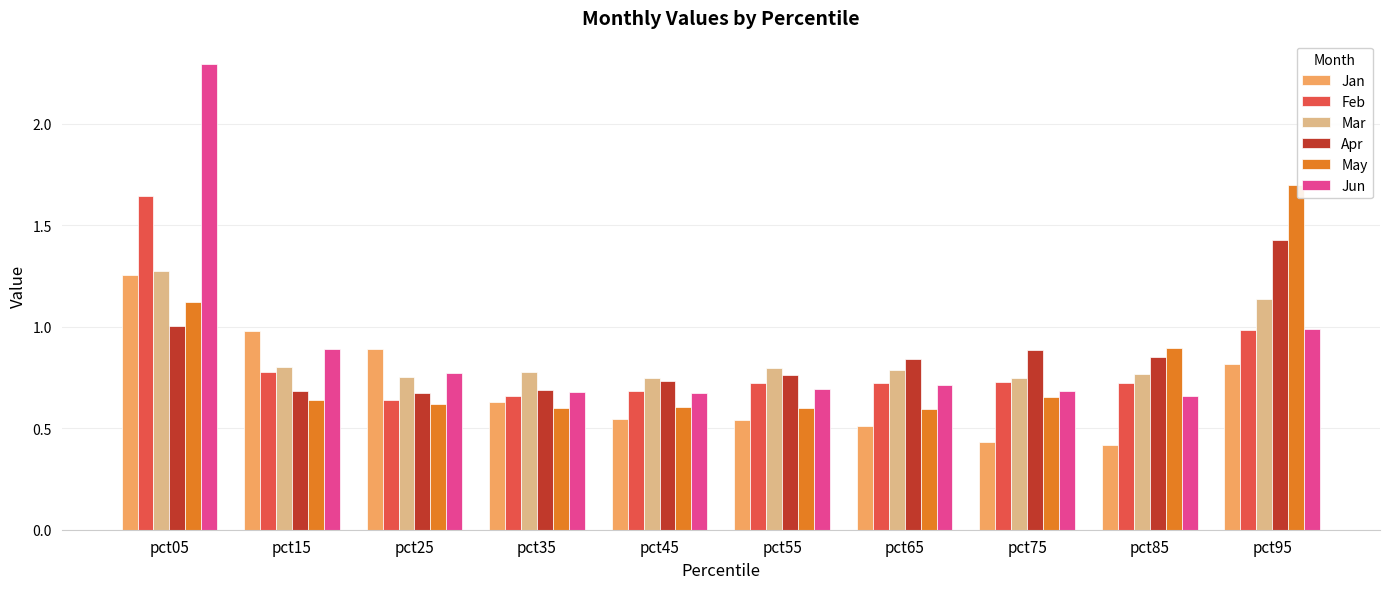

What is the value of the Jun bar at the 1st from the left?

2.3